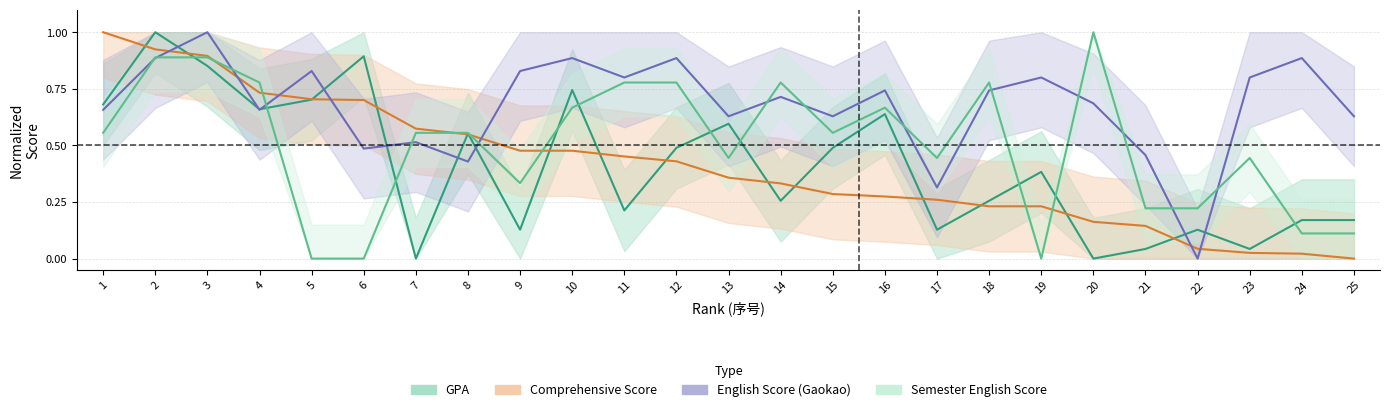

What is the value of the Semester English point at the 24th from the left?

0.1